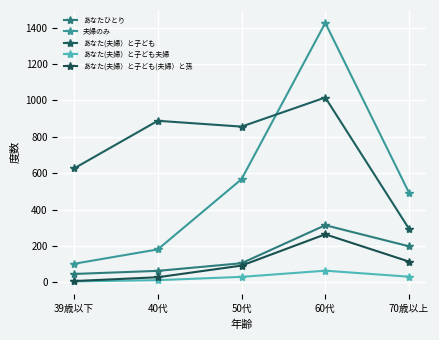

At 50代, list the series in order from smallest to largest.

あなた(夫婦）と子ども夫婦, あなた(夫婦）と子ども(夫婦）と孫, あなたひとり, 夫婦のみ, あなた(夫婦）と子ども